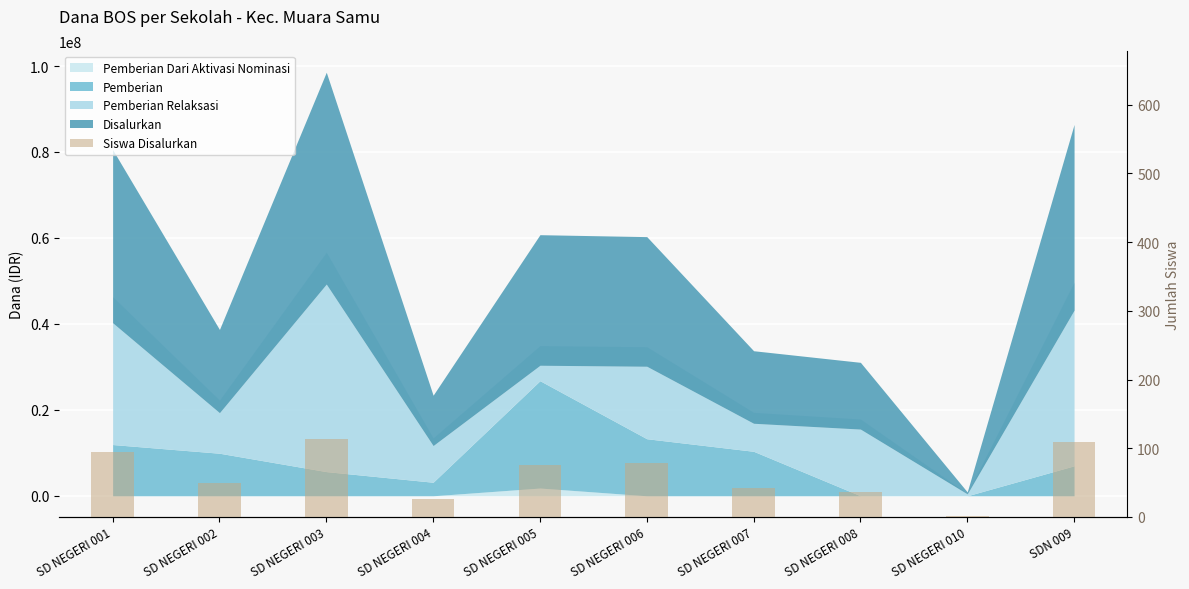

What is the ratio of the value at SDN 009 to the value at SD NEGERI 005?

1.4